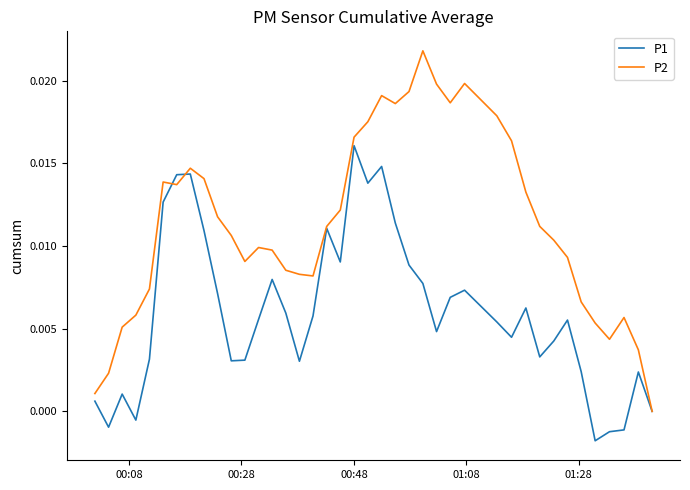

How many values in P2 are below zero?

1